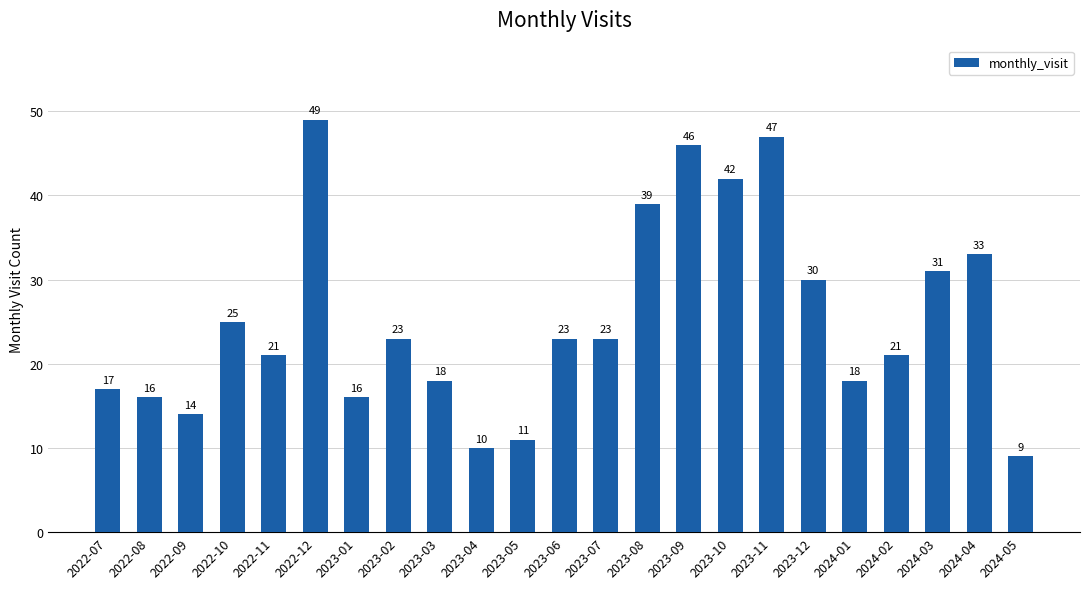

Reading left to right, transcribe all the data shown in this chart.

17	16	14	25	21	49	16	23	18	10	11	23	23	39	46	42	47	30	18	21	31	33	9